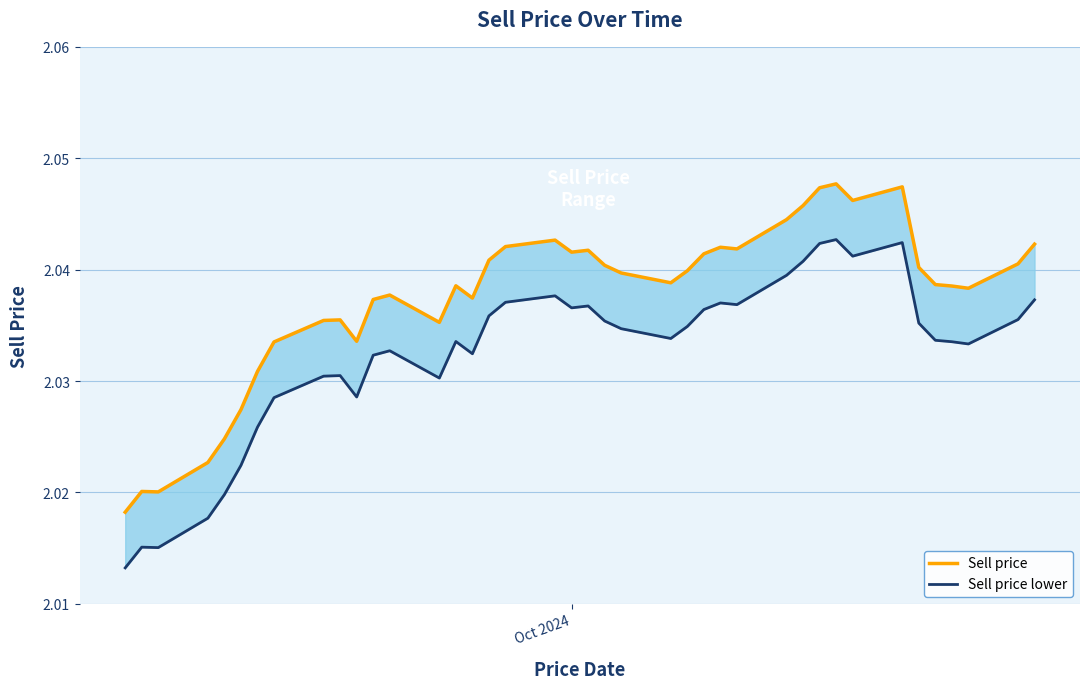

How many Sell price lower values are between 2 and 3?

40